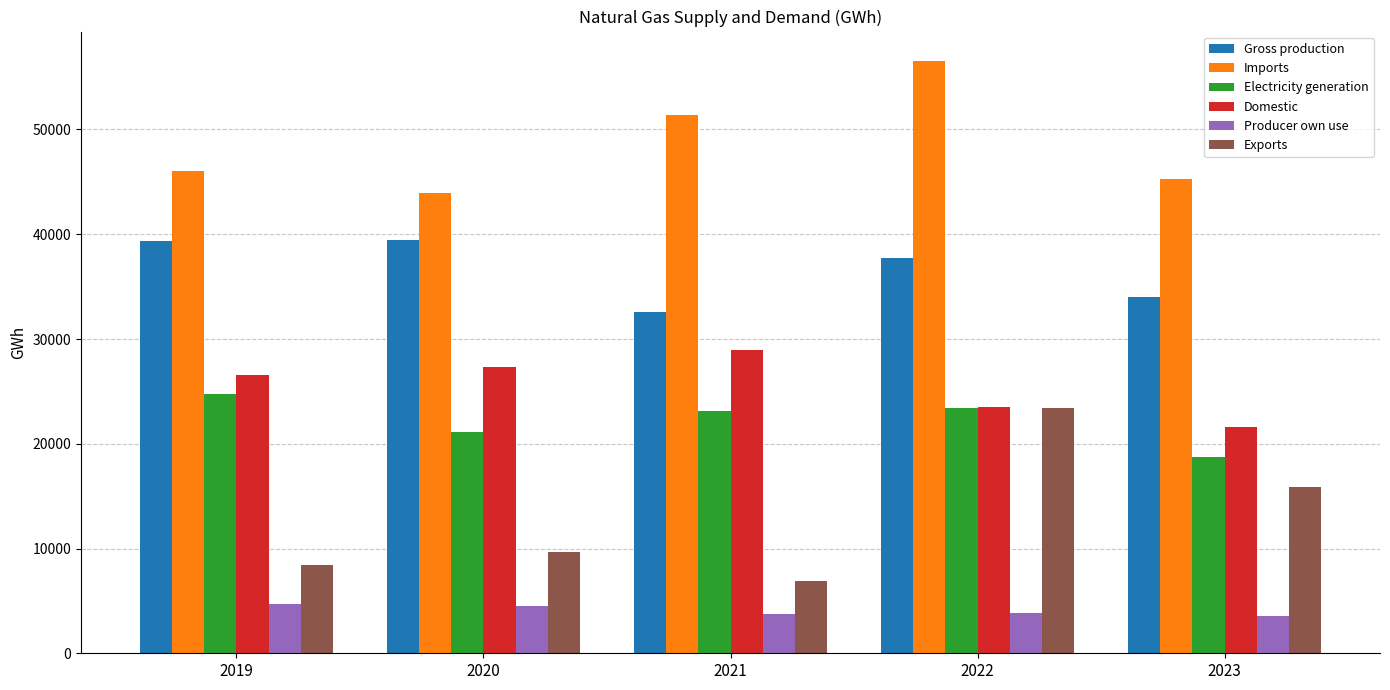

Is the value of Producer own use at 2019 greater than the value of Domestic at 2019?

No